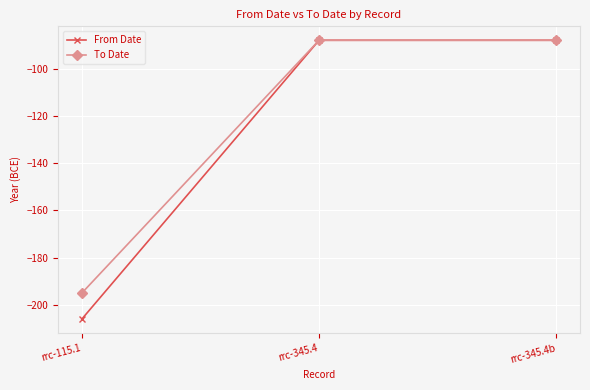

What is the total value across all series at rrc-345.4b?

-176